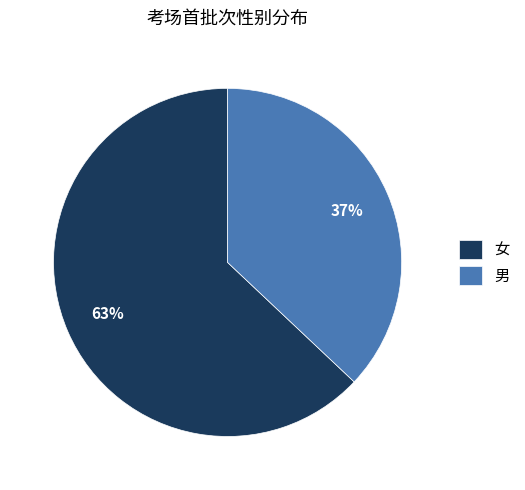

Count the number of slices in the pie.

2